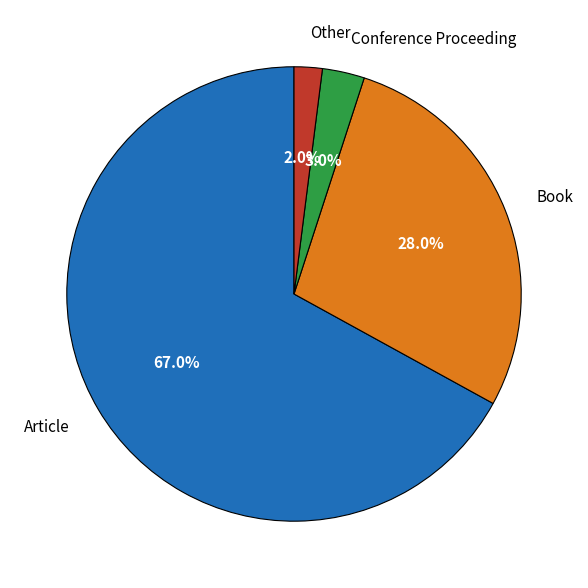

True or false: Article accounts for 67% of the total.

True